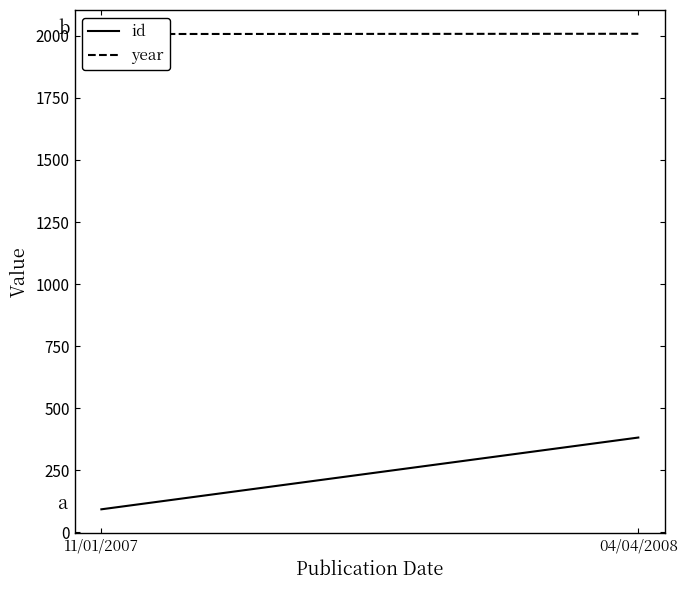

How many lines are shown in the chart?

2